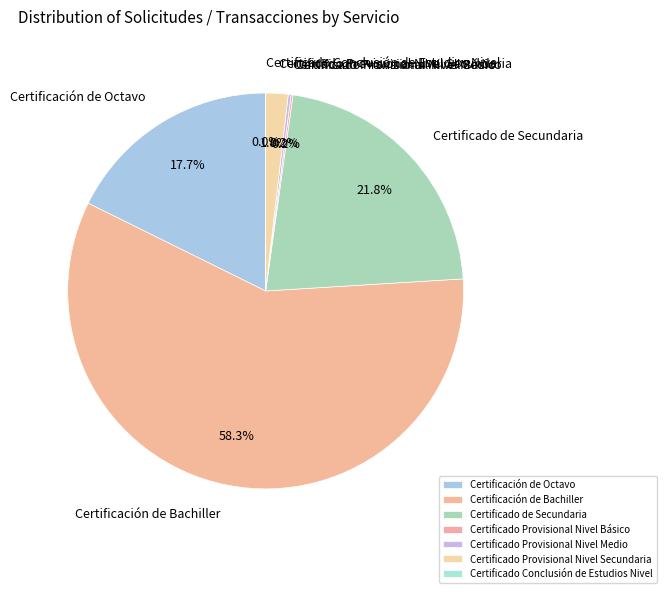

What is the largest slice in the pie chart?

Certificación de Bachiller